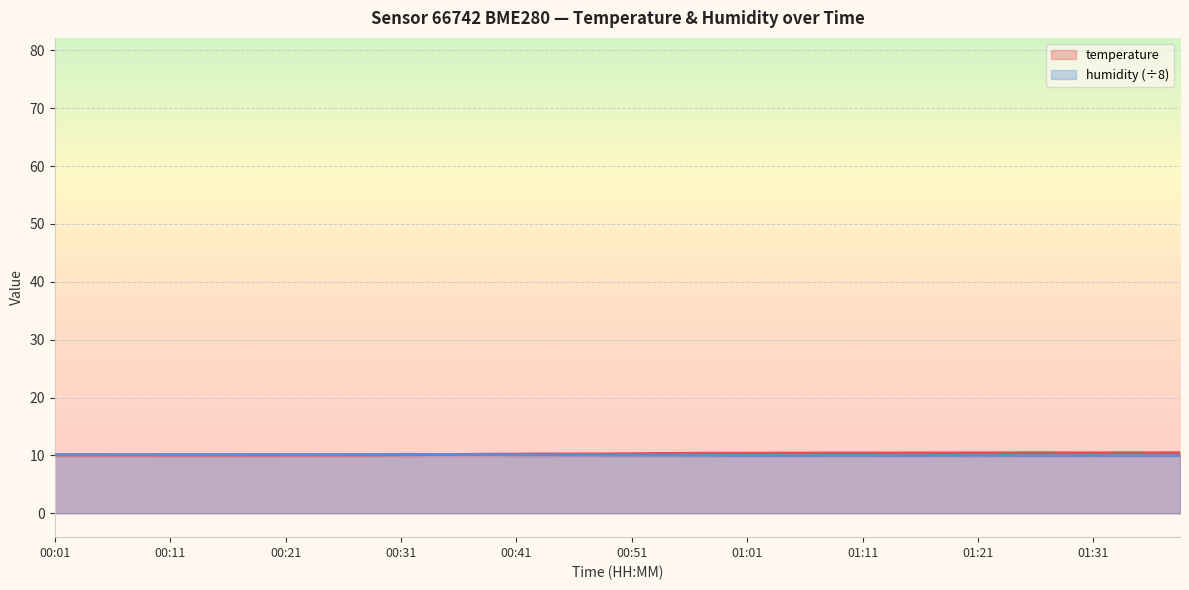

What is the sum of the temperature values at 00:28 and 00:11?

20.1